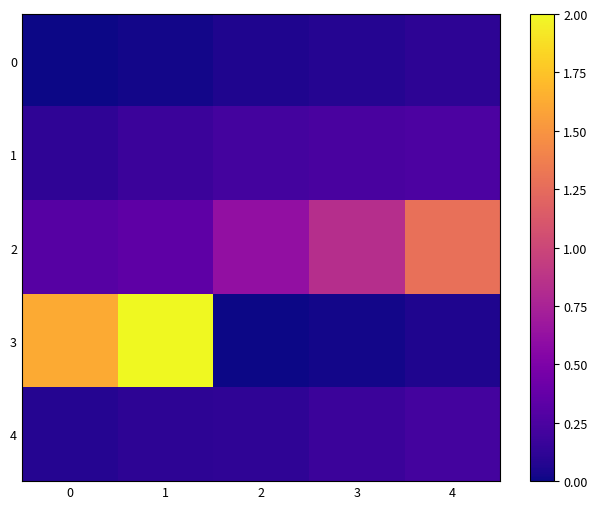

Between 1 and 3, which is larger?

3